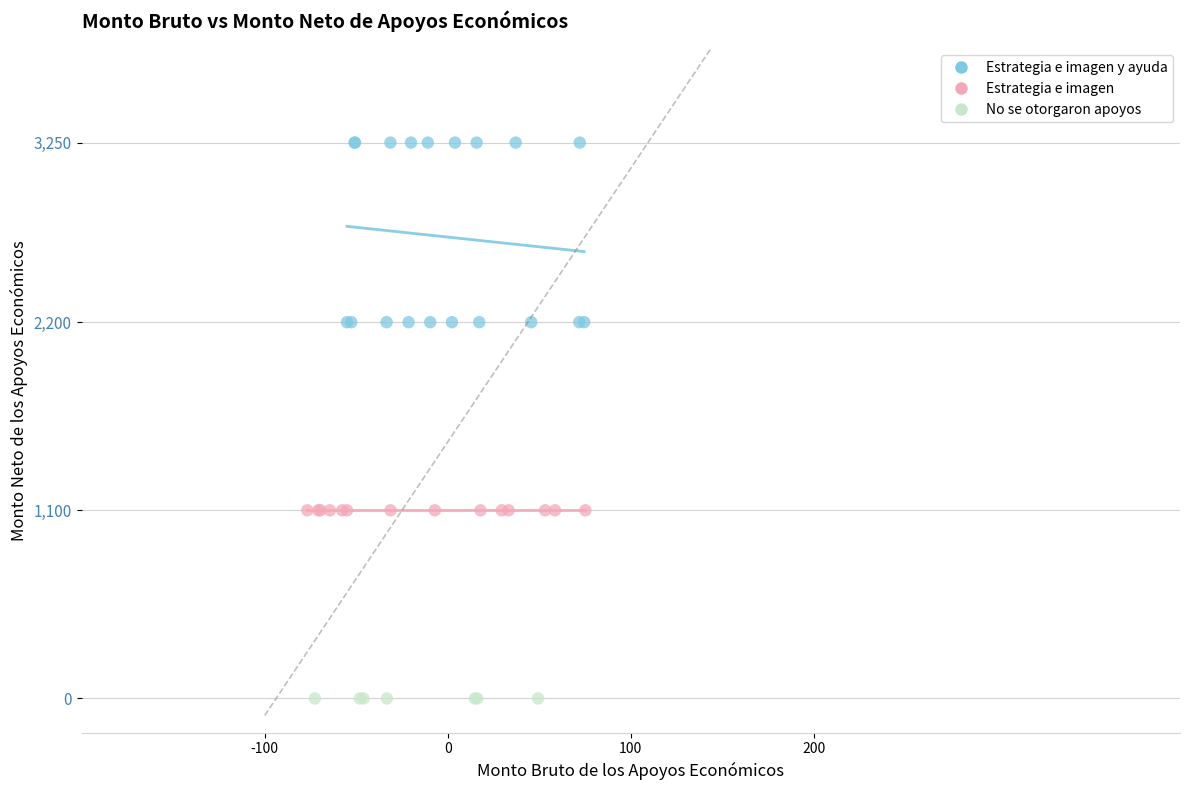

Which series contains the highest Y value?

Estrategia e imagen y ayuda